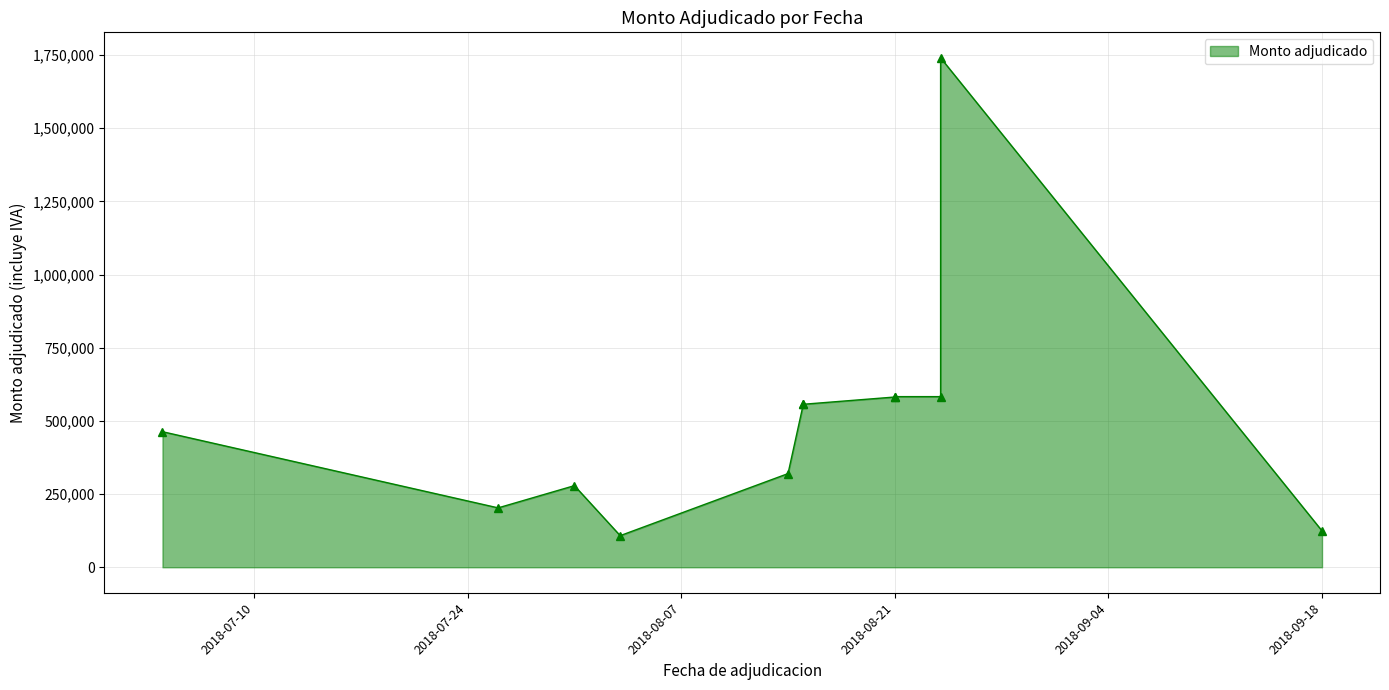

Read the value at 2018-08-15.

556800.0